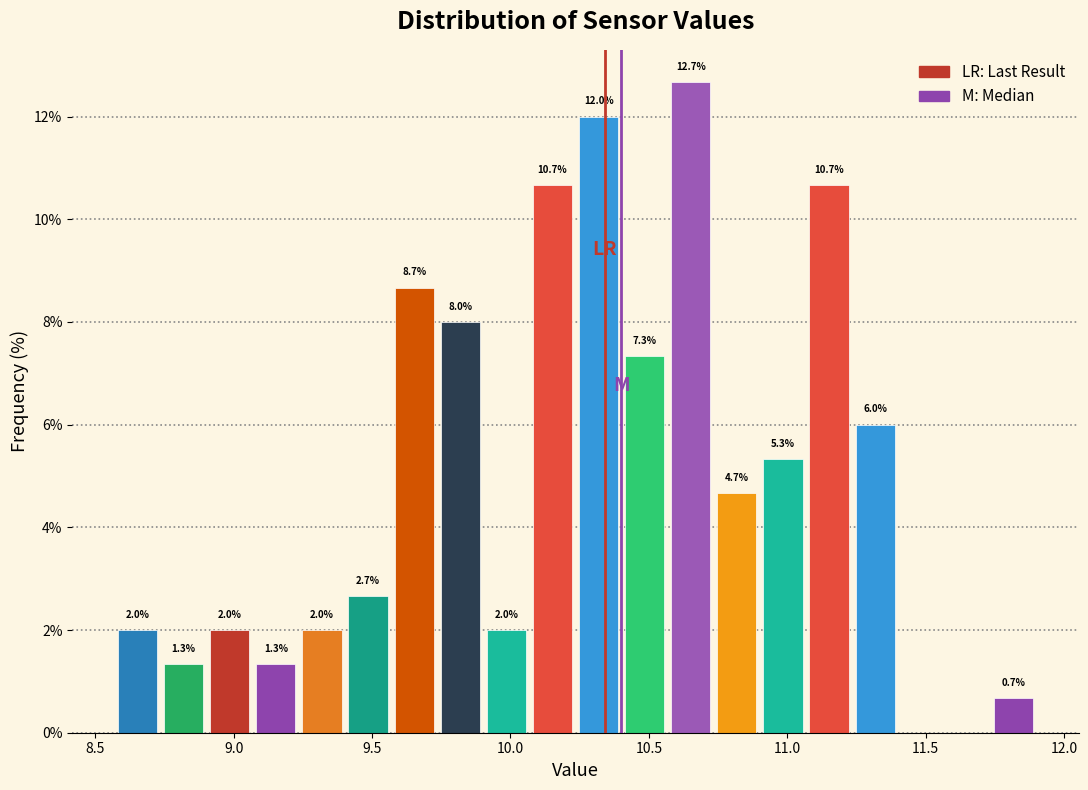

Around what value on the x-axis is the tallest bar? Give the approximate position of its centre, as read against the axis.

10.65